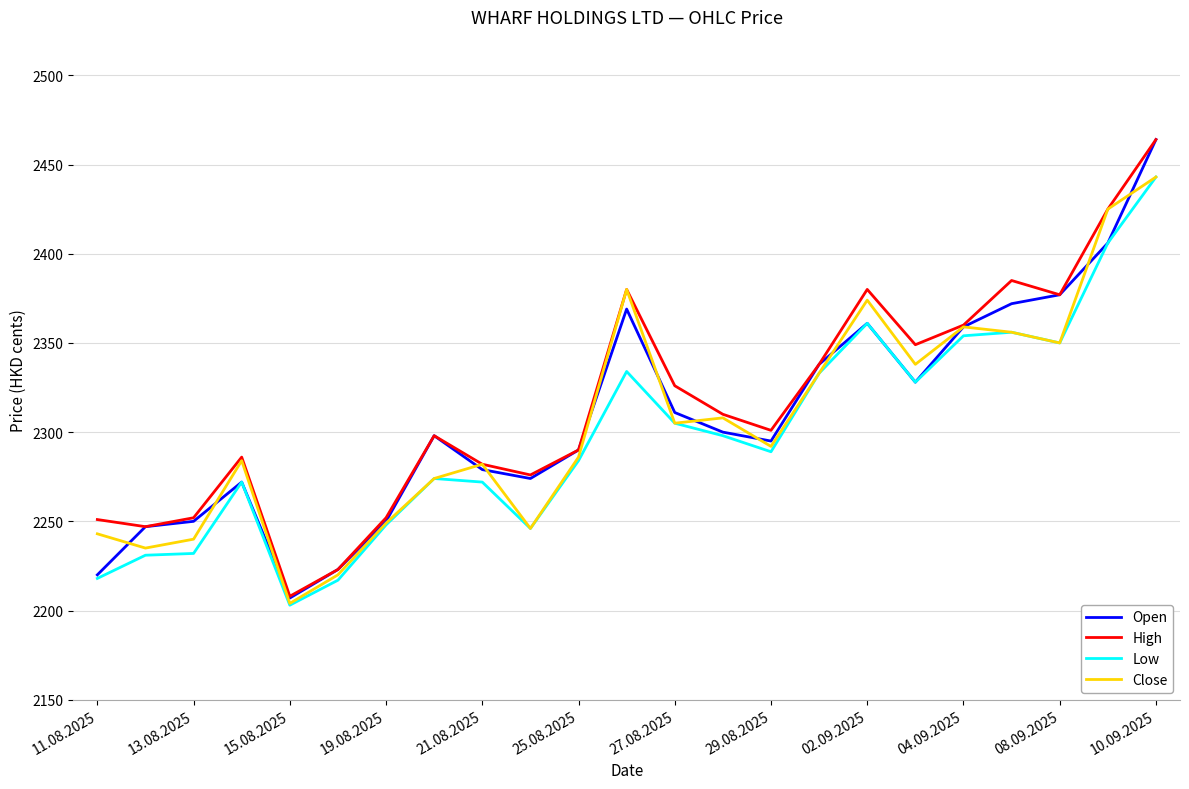

True or false: High and Low cross at least once.

False